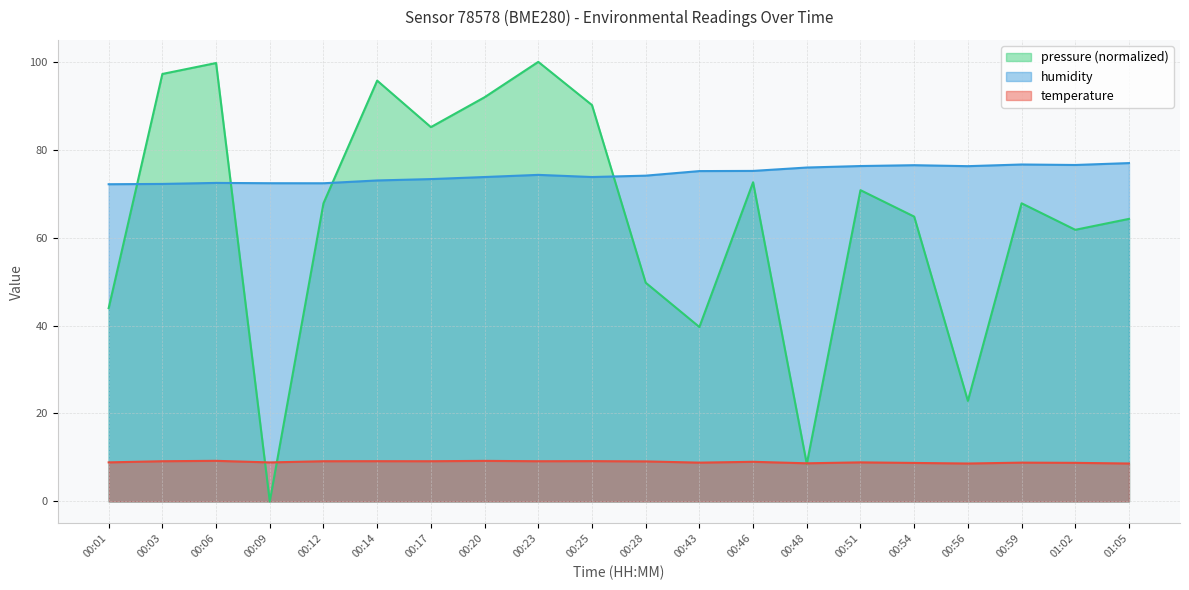

How many interior local peaks does the pressure series have?

6